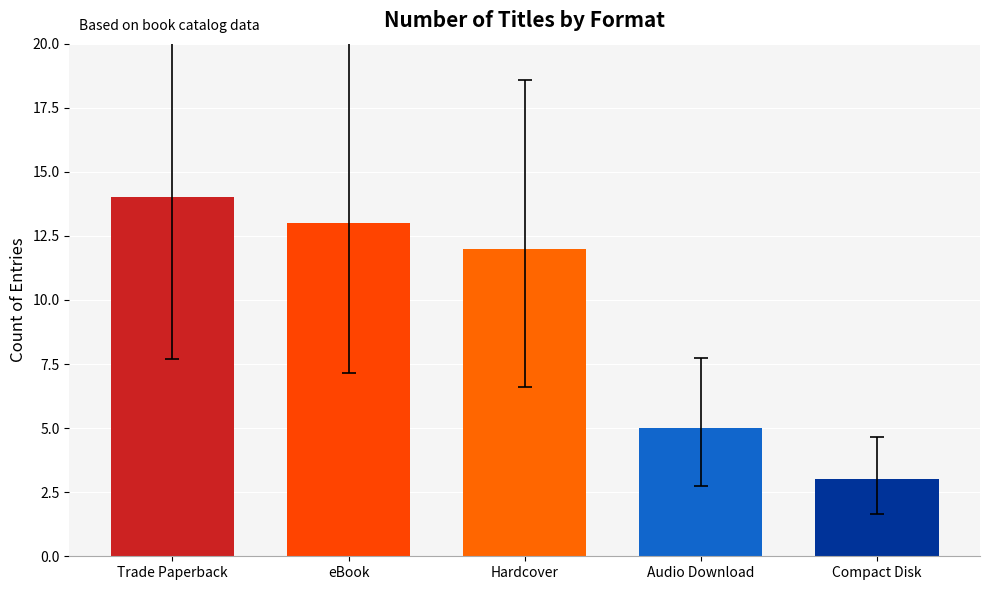

What is the difference between the maximum and minimum values?

11